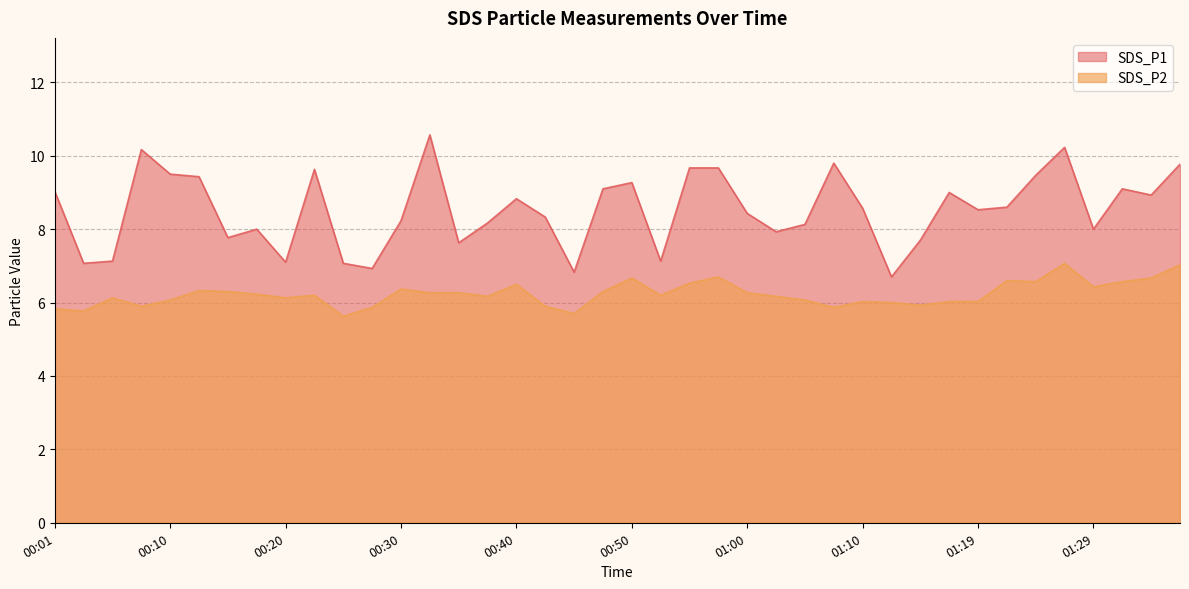

What is the value of the SDS_P2 point at the 15th from the left?

6.3